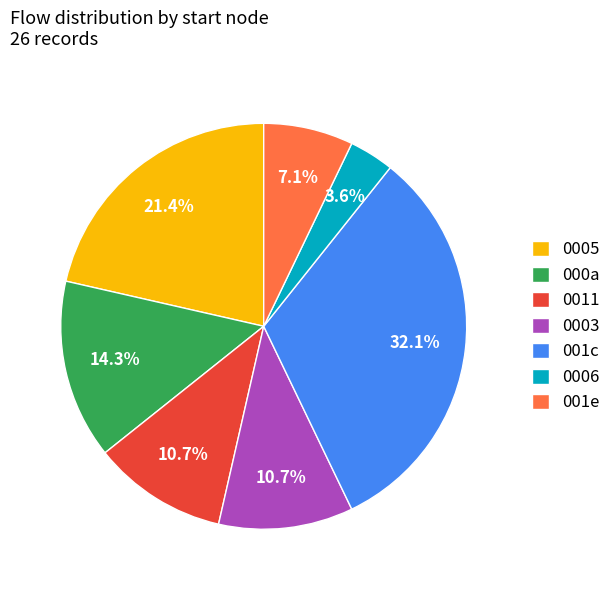

Is the sum of 0003 and 001e greater than half?

No